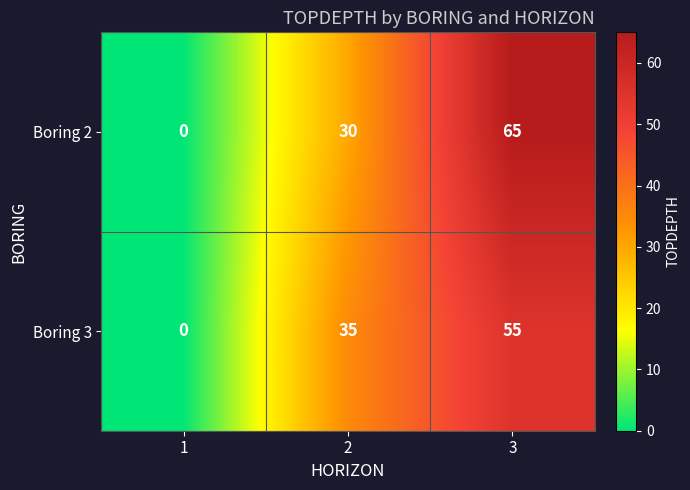

Read the Boring 3 value at 3, to the nearest 5.

55